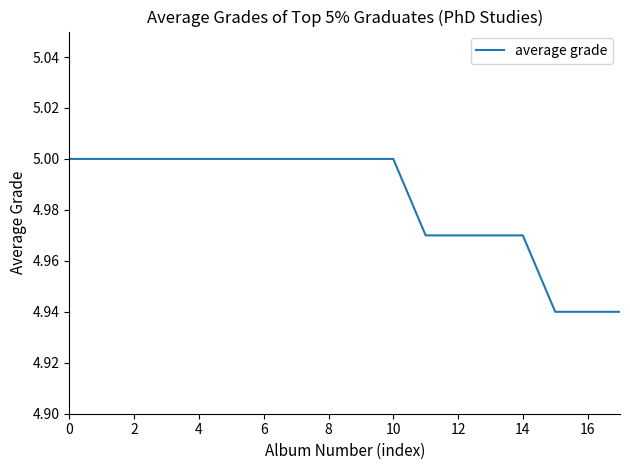

Reading left to right, list all the values displayed in this chart.

5.0	5.0	5.0	5.0	5.0	5.0	5.0	5.0	5.0	5.0	5.0	5.0	5.0	5.0	5.0	4.9	4.9	4.9